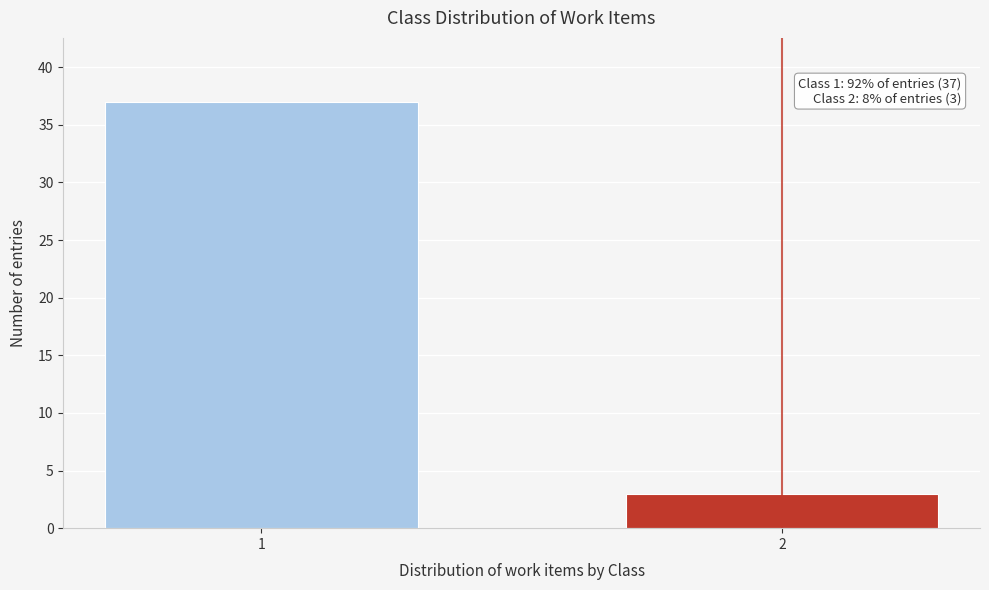

Reading left to right, what are all the values shown in this chart?

37	3